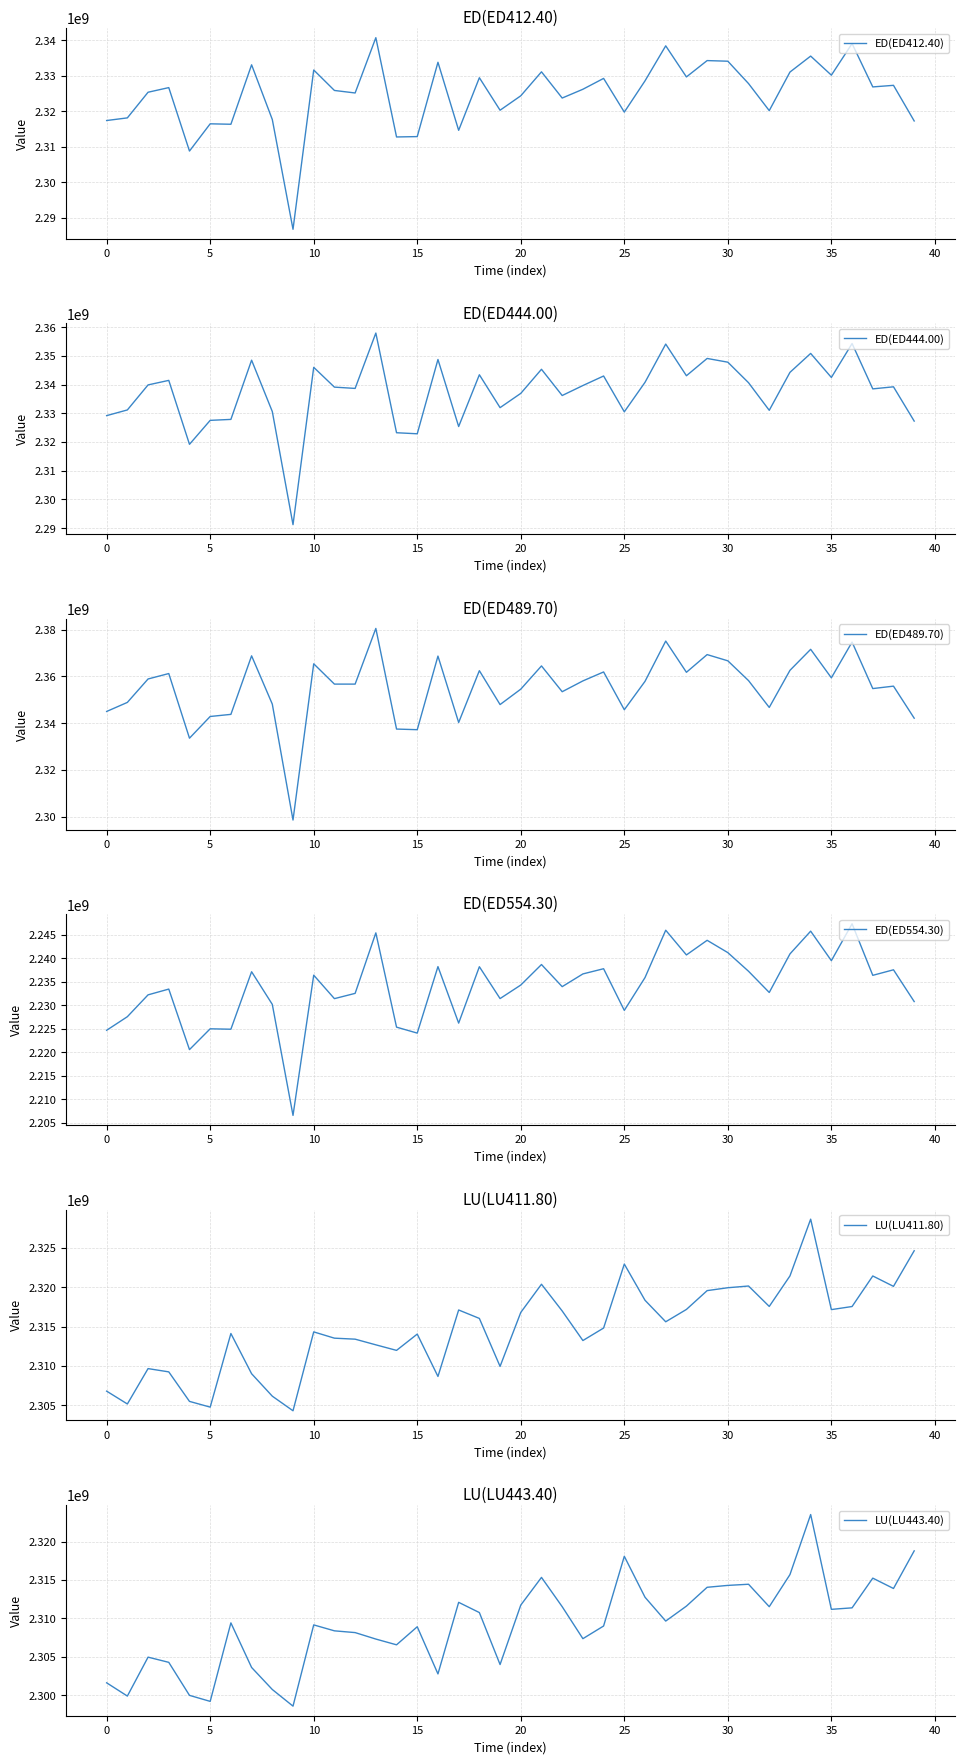

At how many categories does at least one series exceed 2237930109?

40